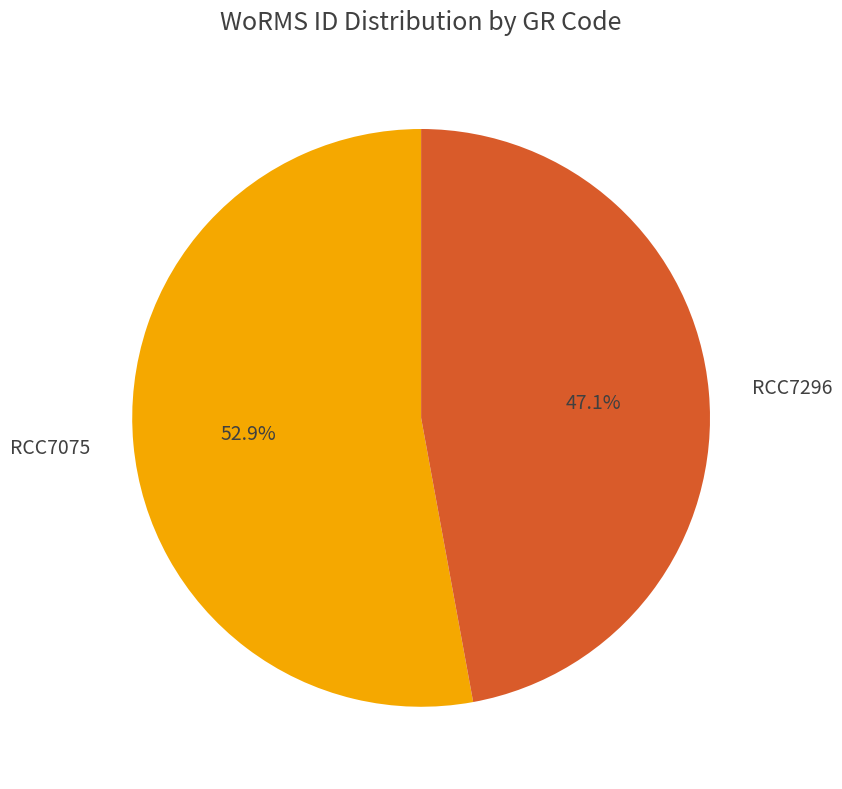

To the nearest percent, what is the difference between the largest and smallest slice percentages?

6%